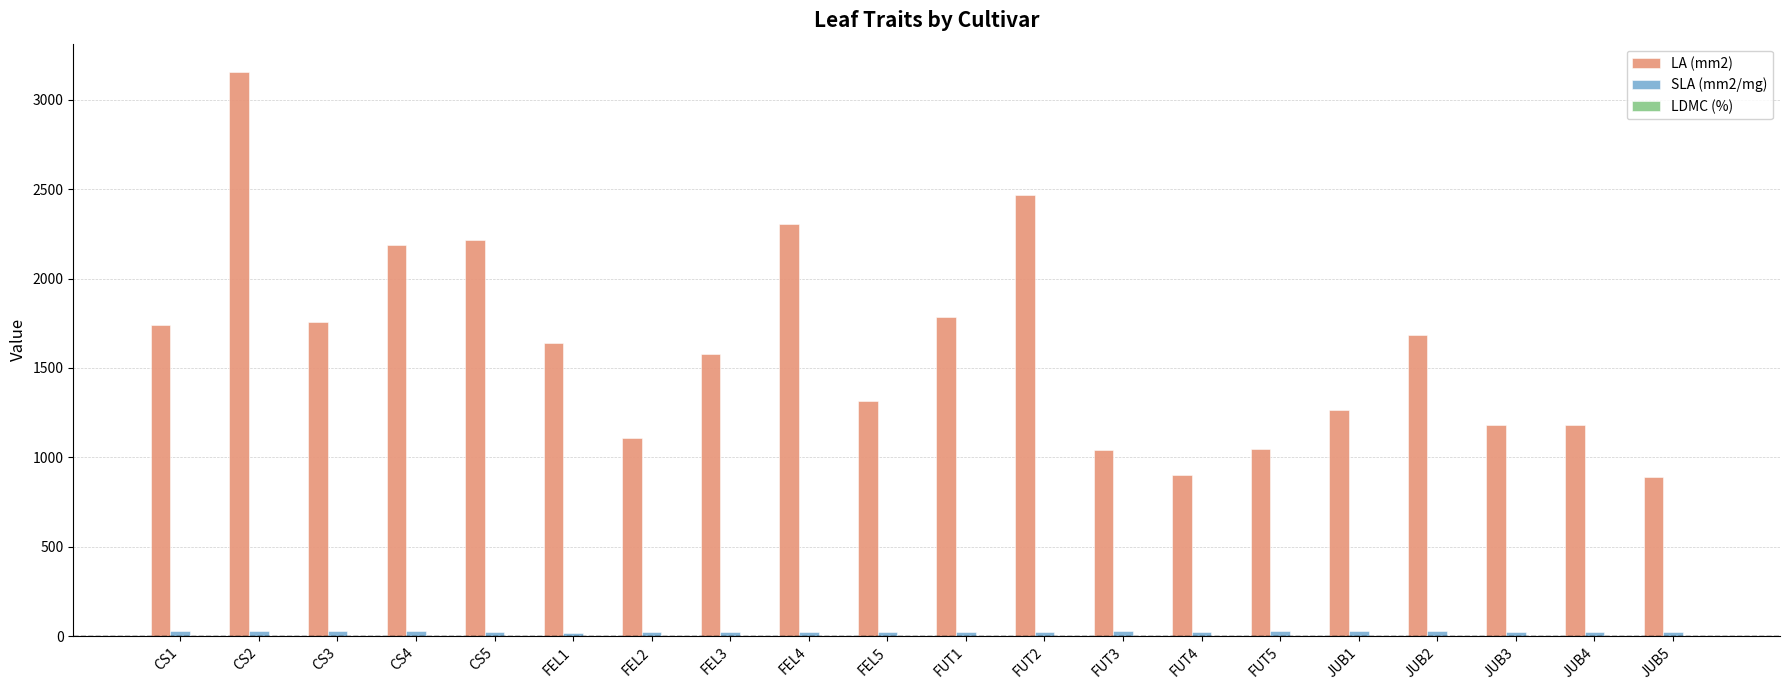

Which category has the highest value in the LA (mm2) series?

CS2